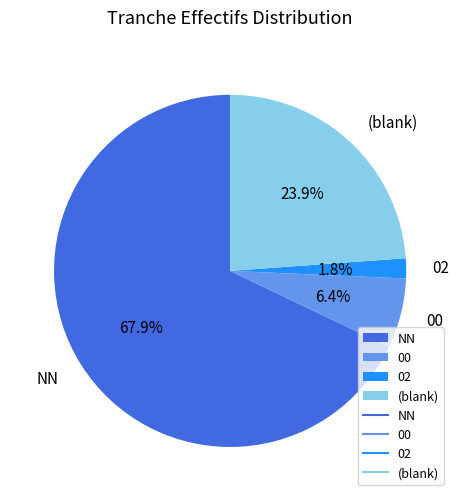

Which slice is the largest?

NN